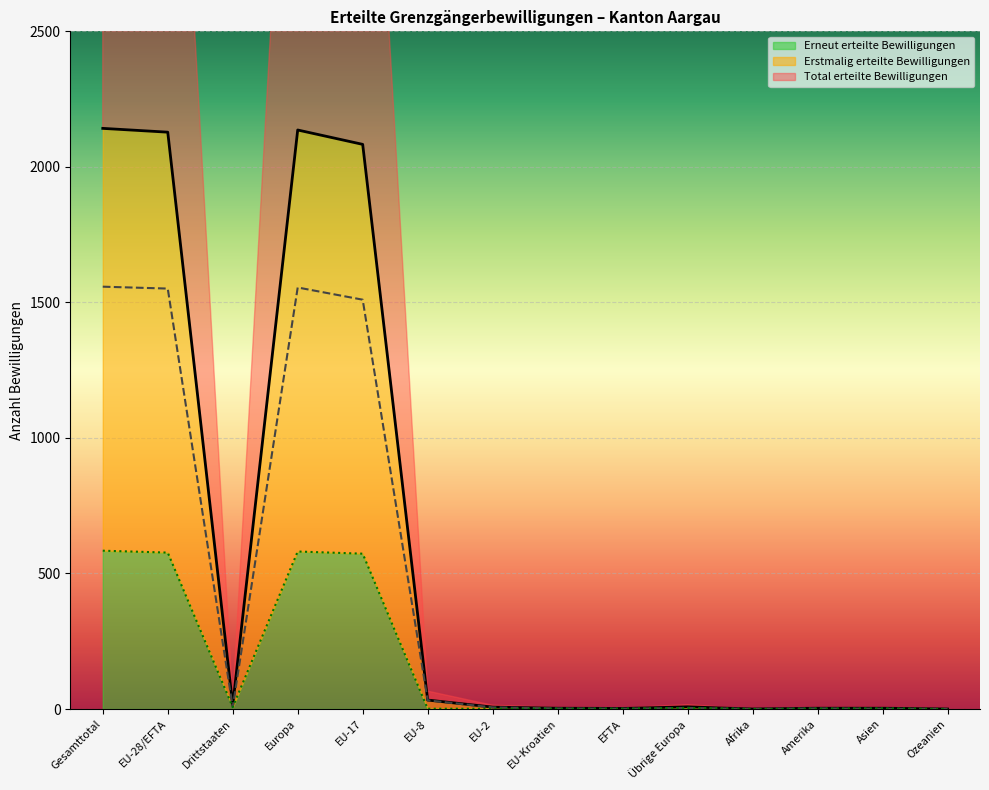

How many values in the Erneut erteilte Bewilligungen series exceed 2?

6